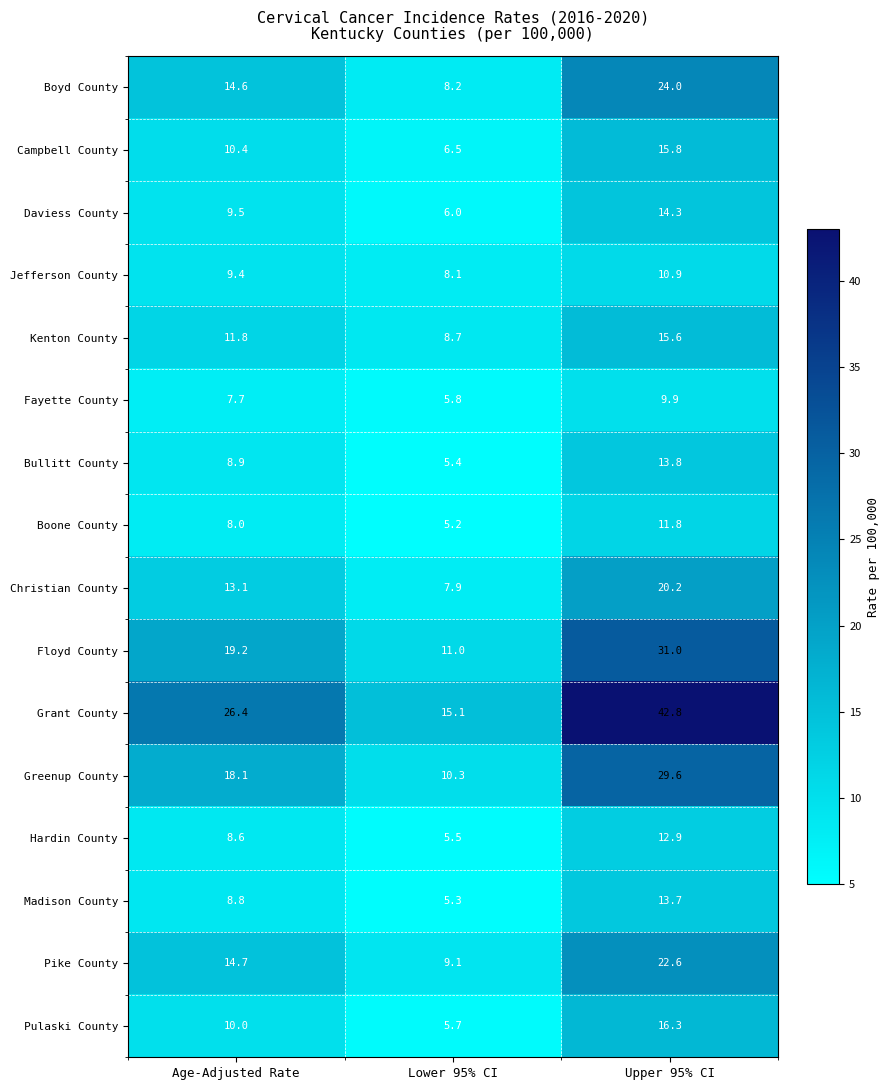

The Fayette County series shows 7.7 at Age-Adjusted Rate. True or false?

True